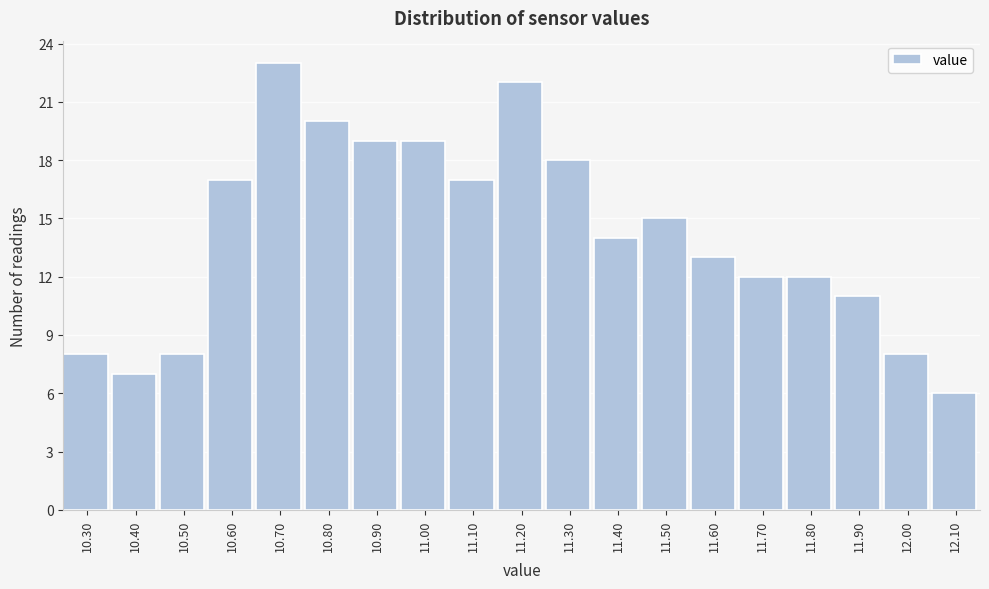

Reading left to right, transcribe this chart: for each bar, give the range it covers on the x-axis and its height. The values are not printed on the chart, so give them approximately, as read against the axis.

10.25 to 10.35: 8
10.35 to 10.45: 7
10.45 to 10.55: 8
10.55 to 10.65: 17
10.65 to 10.75: 23
10.75 to 10.85: 20
10.85 to 10.95: 19
10.95 to 11.05: 19
11.05 to 11.15: 17
11.15 to 11.25: 22
11.25 to 11.35: 18
11.35 to 11.45: 14
11.45 to 11.55: 15
11.55 to 11.65: 13
11.65 to 11.75: 12
11.75 to 11.85: 12
11.85 to 11.95: 11
11.95 to 12.05: 8
12.05 to 12.15: 6